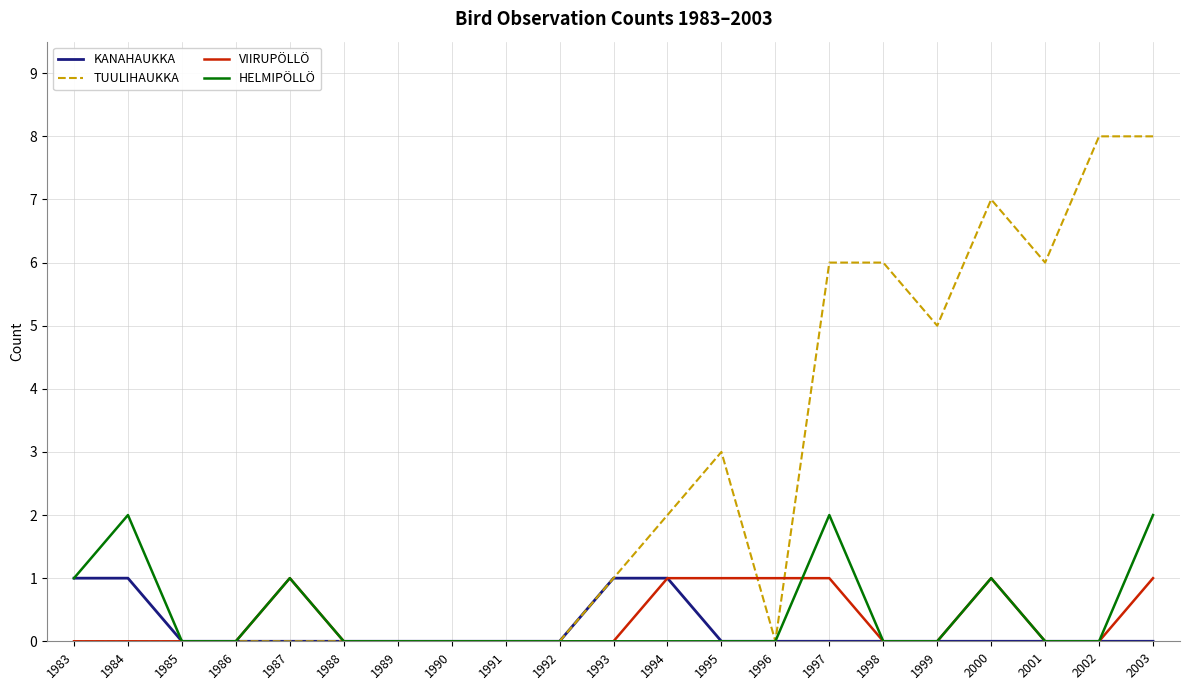

What is the maximum value shown in the chart?

8